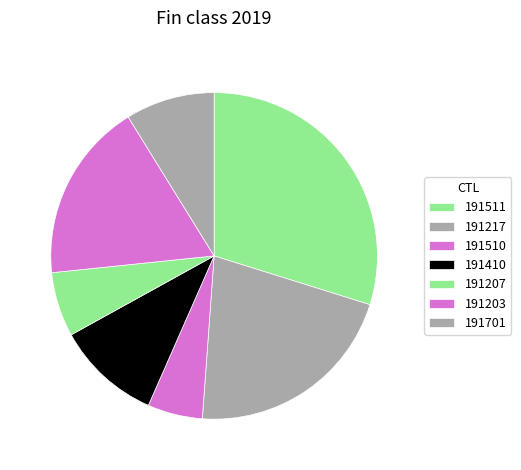

Rank the categories by value from lowest to highest.

191510, 191207, 191701, 191410, 191203, 191217, 191511